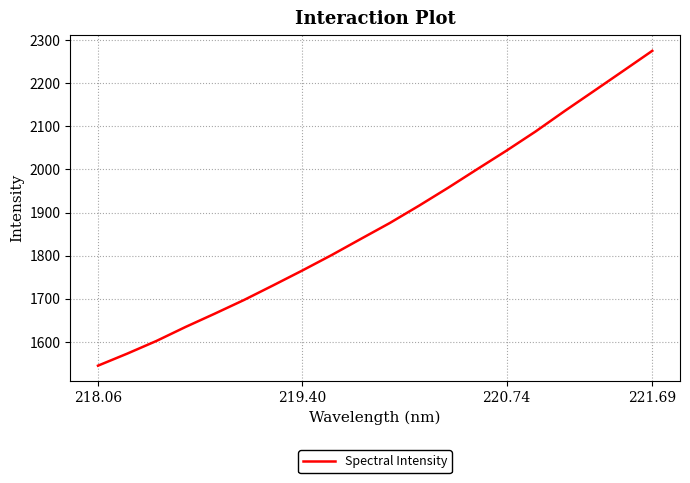

What is the minimum value shown in the chart?

1545.0